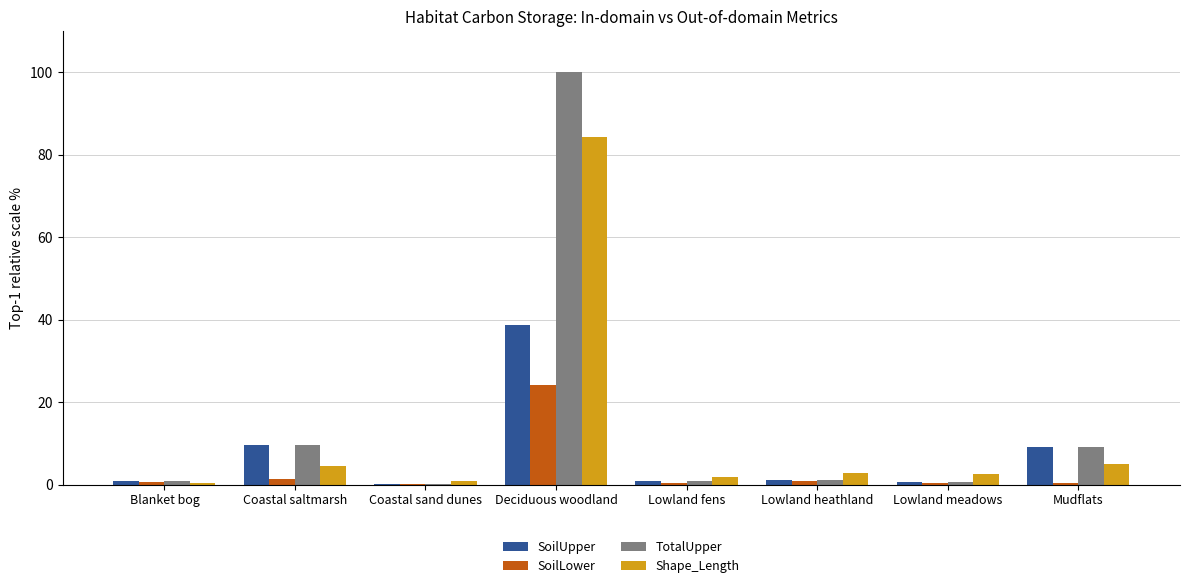

Count the number of categories in the chart.

8